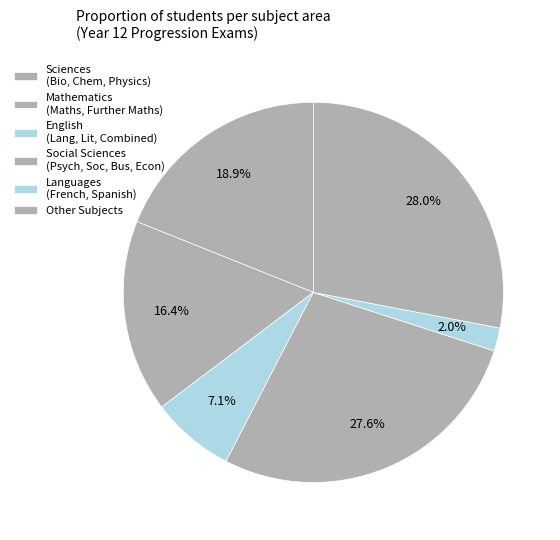

Count the number of slices in the pie.

6